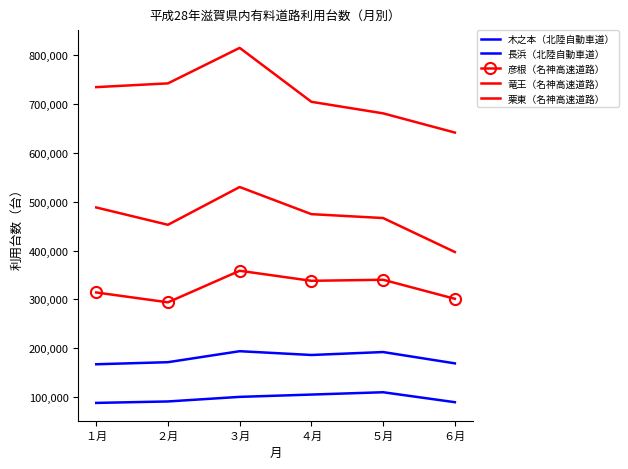

At which label does 長浜（北陸自動車道） reach its peak?

３月